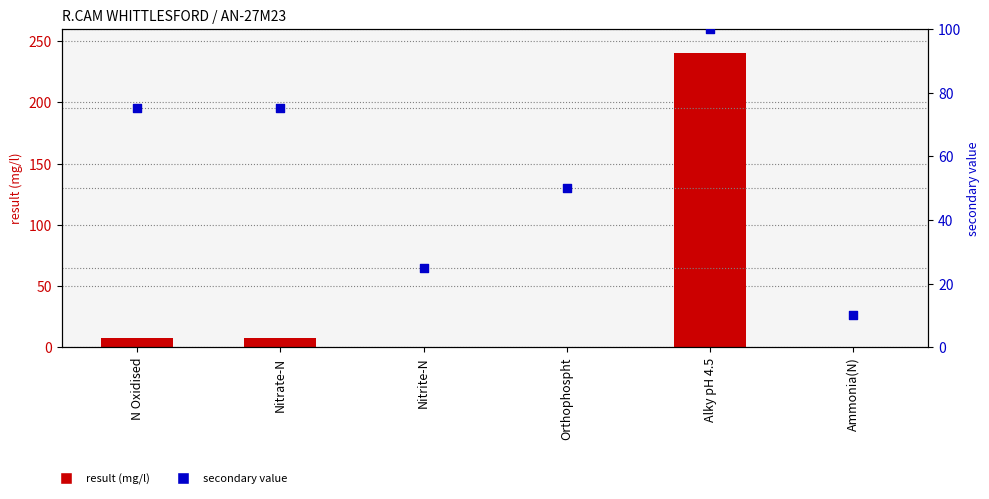

At how many categories does at least one series exceed 208?

1